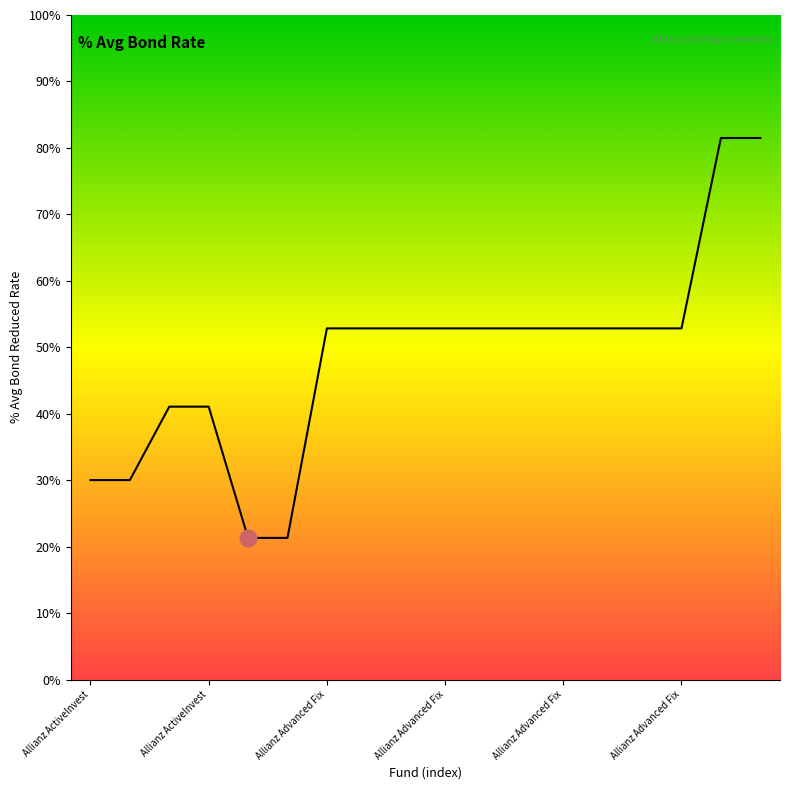

What is the minimum value shown in the chart?

21.3